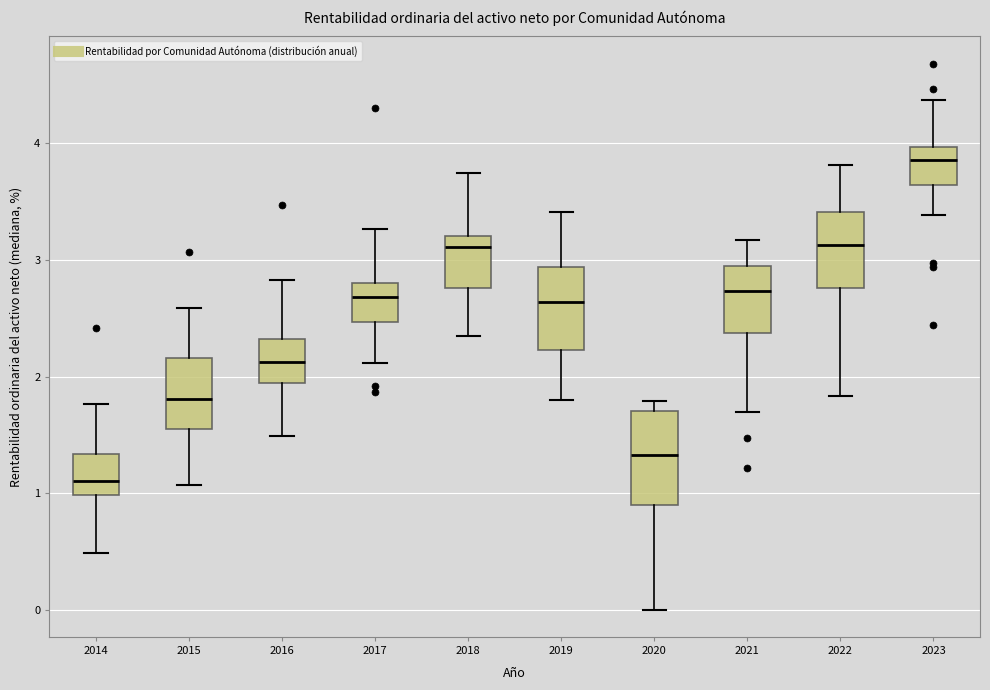

Where is the lower edge of the box at x = 2018 on the y-axis? The values are not printed on the chart, so give them approximately, as read against the axis.

2.8